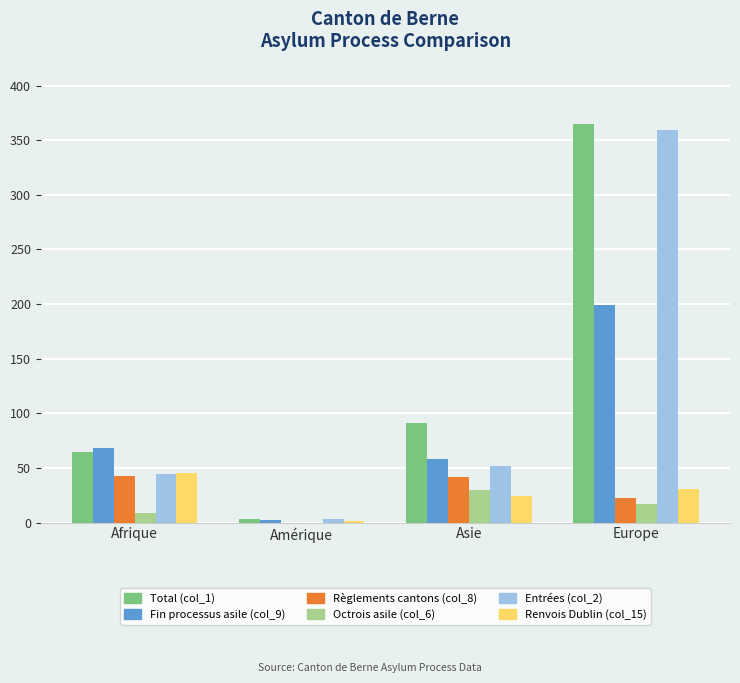

Between Afrique and Europe, which series saw the biggest shift?

Entrées (col_2)